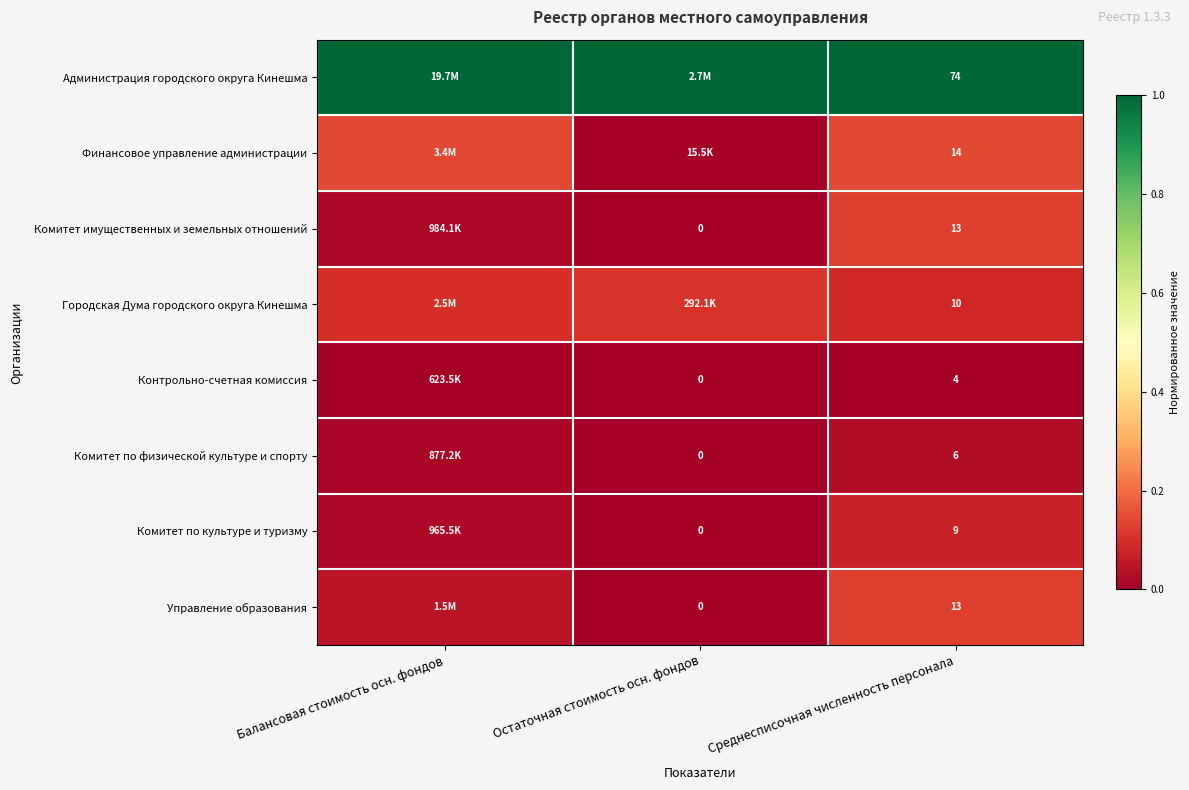

Count the Комитет по физической культуре и спорту values in the range 0 to 1.

3